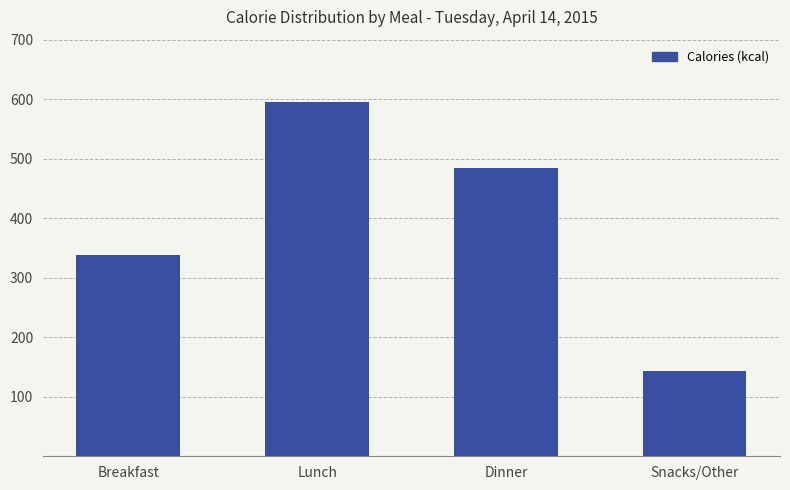

What is the change in value from Lunch to Dinner?

-111